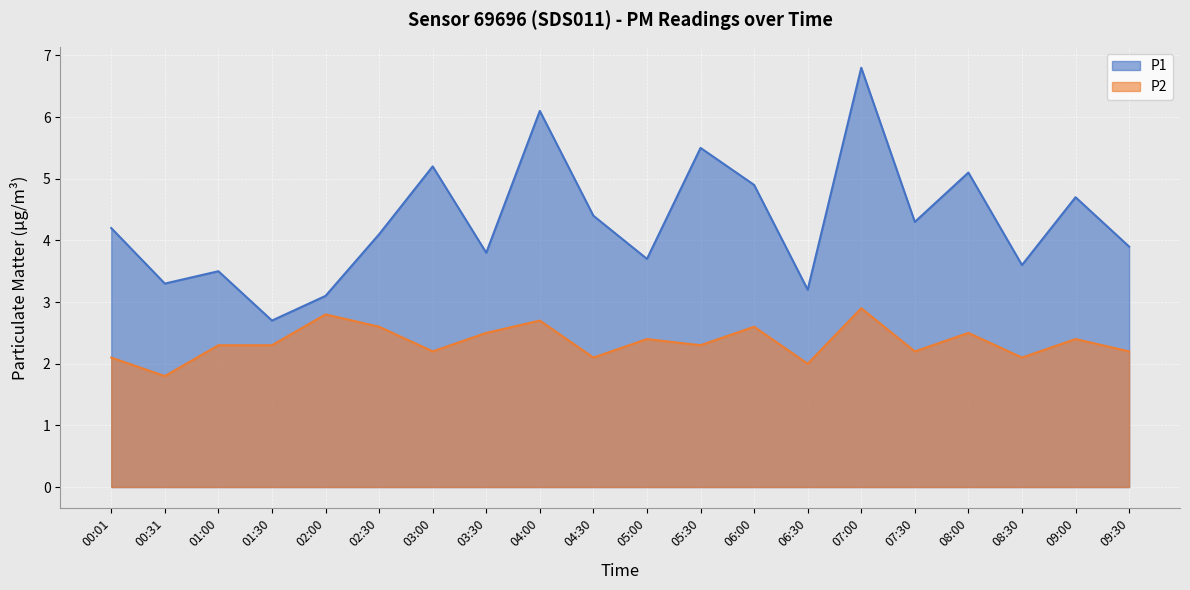

Which category has the highest value in the P2 series?

07:00